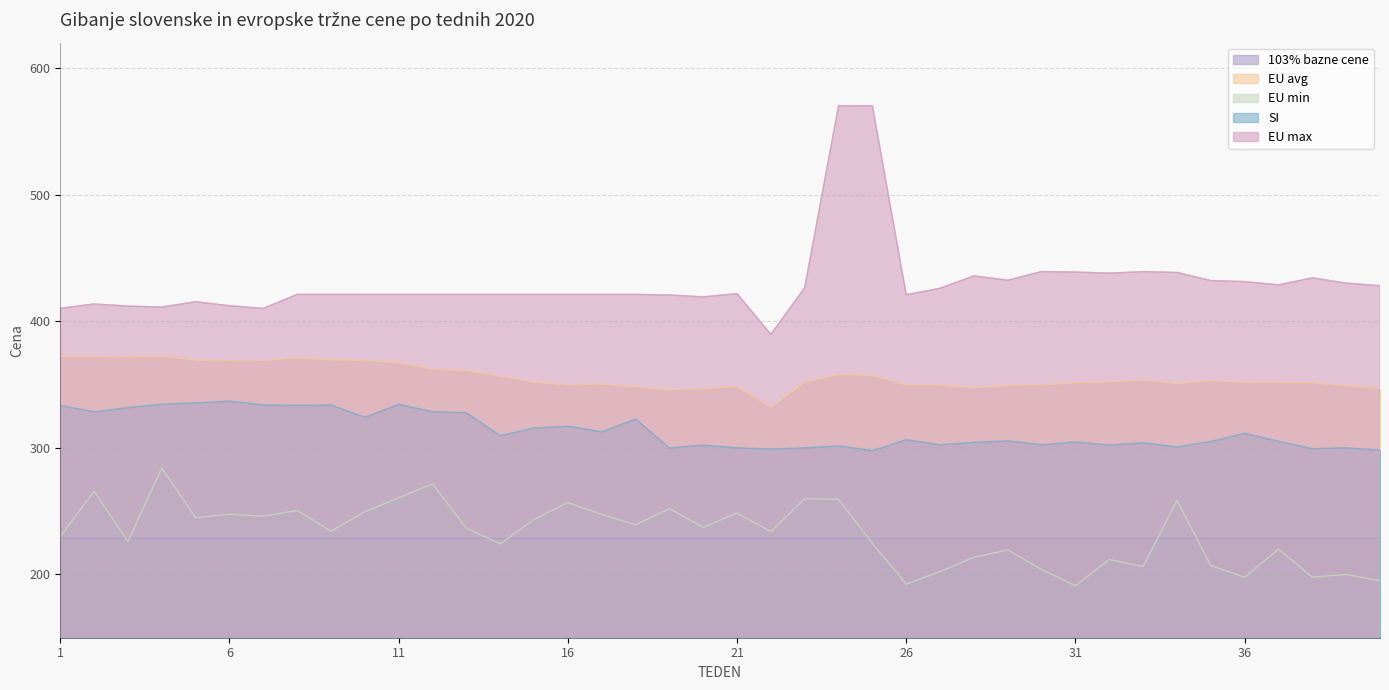

At which category does SI reach its first local peak?

6